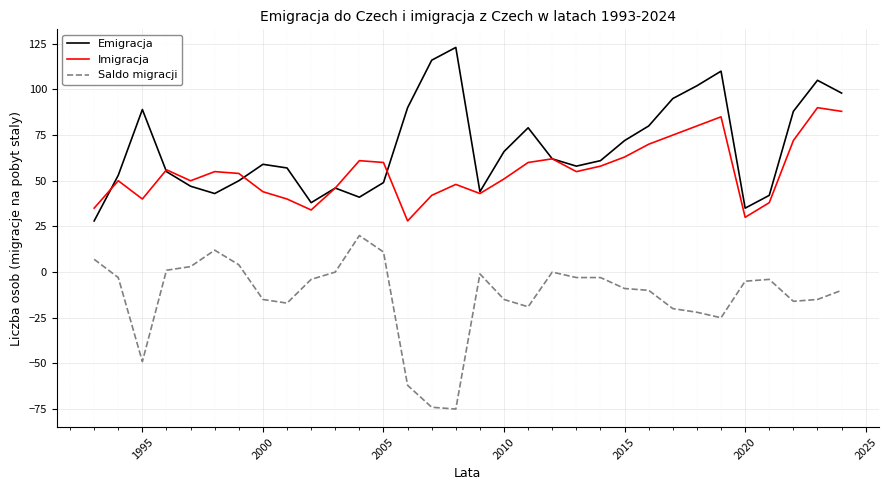

List the series in order of their overall mean, highest first.

Emigracja, Imigracja, Saldo migracji